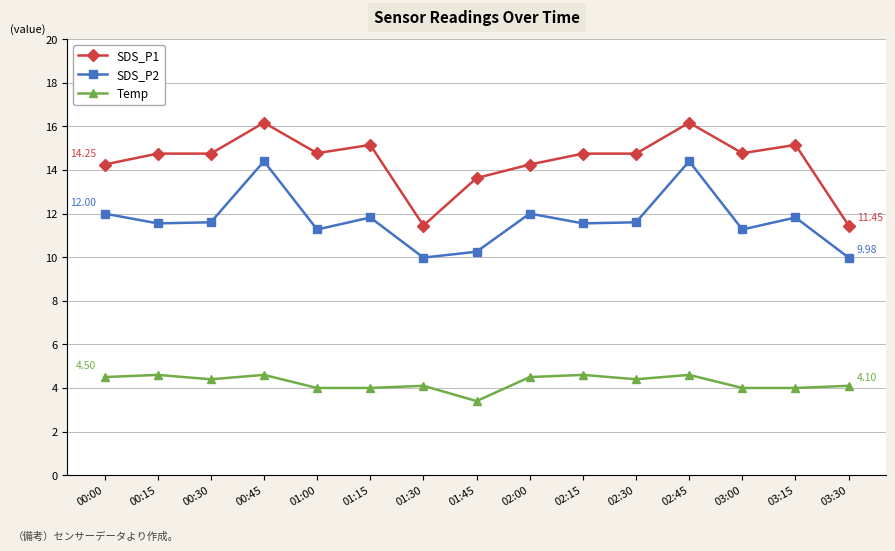

True or false: SDS_P1 and Temp intersect in this chart.

False